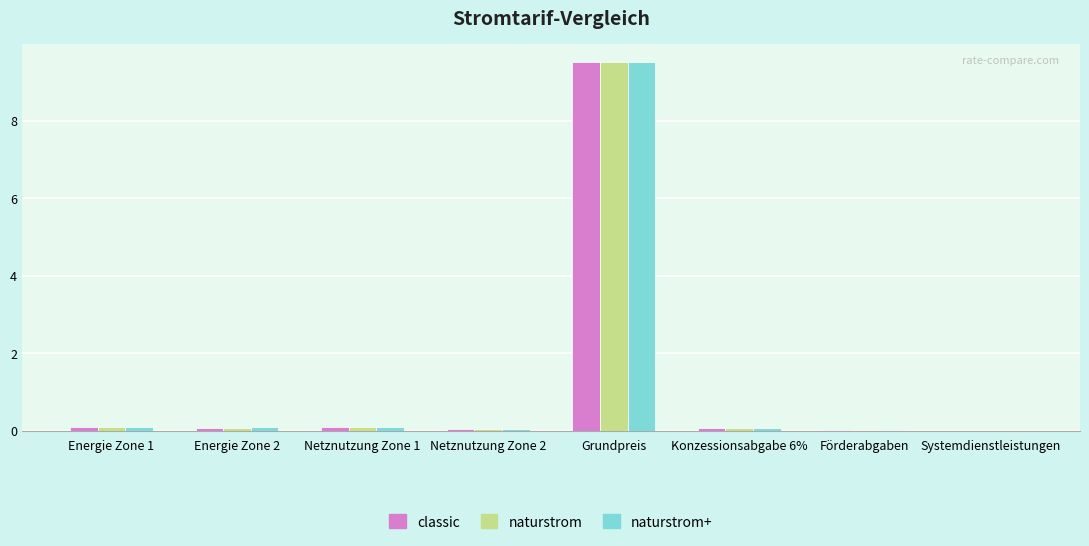

What is the sum of all classic values?

9.9